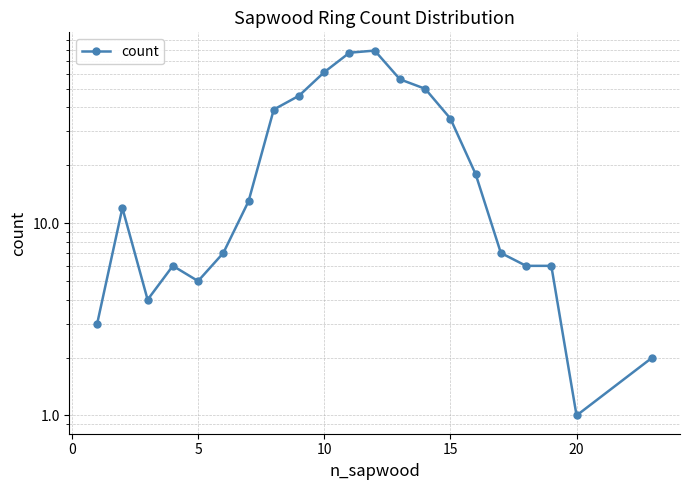

What is the smallest value displayed?

1